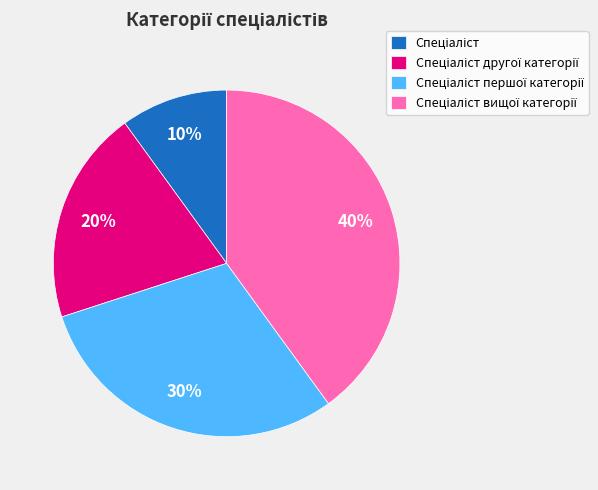

To the nearest percent, what is the difference between the largest and smallest slice percentages?

30%